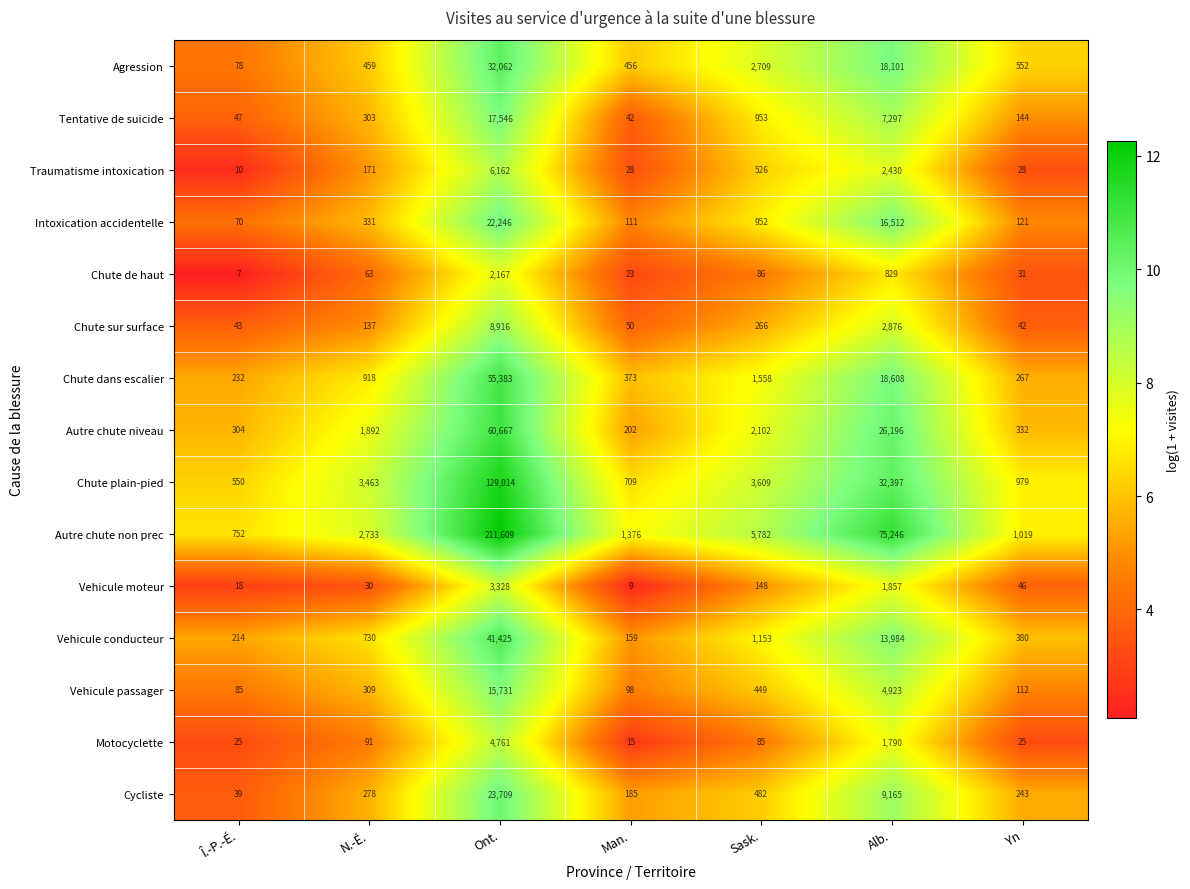

Which series has the largest total across all categories?

Autre chute non prec